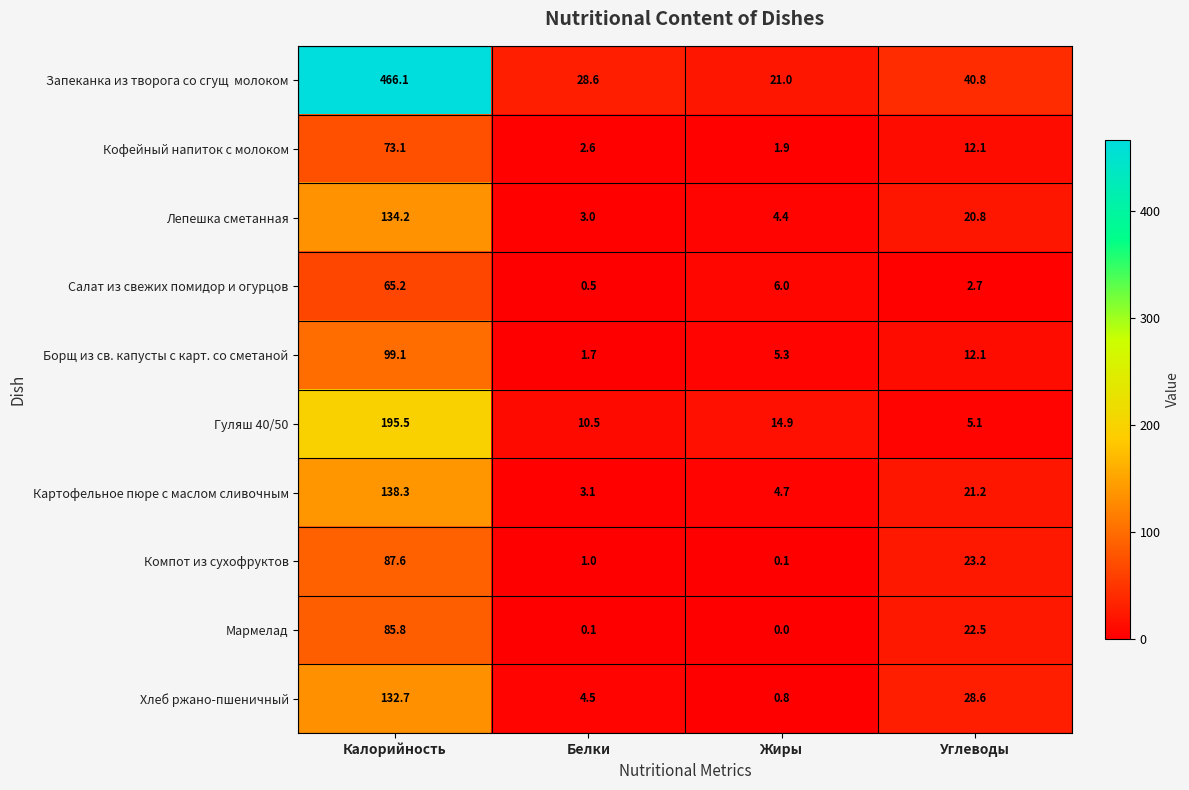

At which category is the sum across all series the highest?

Калорийность